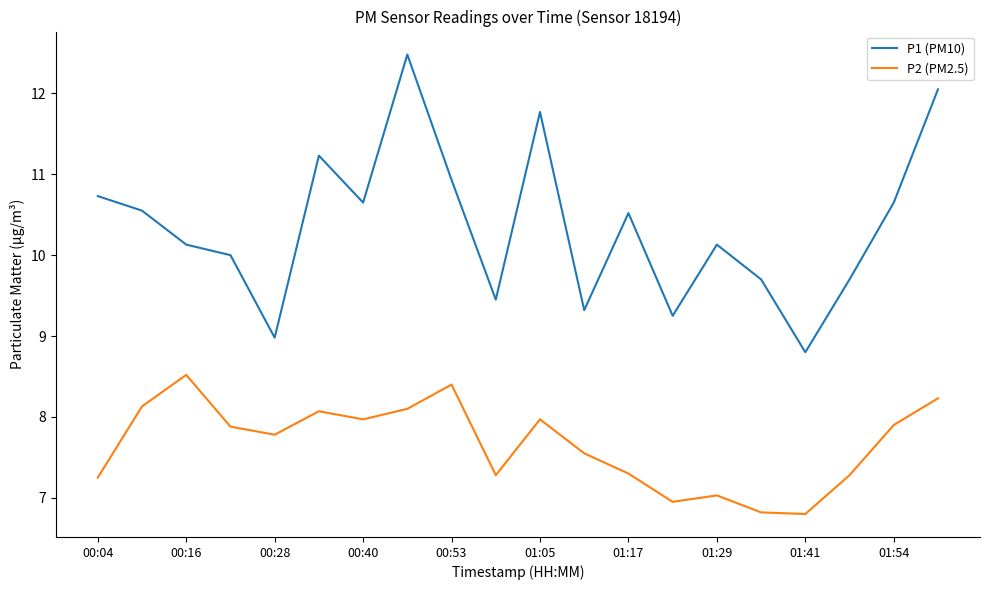

True or false: P1 (PM10) and P2 (PM2.5) intersect in this chart.

False